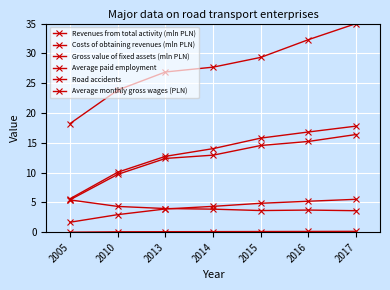

Reading left to right, what are all the values shown in this chart?

Revenues from total activity (mln PLN): 5.6	10.1	12.7	14.0	15.8	16.8	17.8
Costs of obtaining revenues (mln PLN): 5.4	9.7	12.4	12.9	14.5	15.2	16.4
Gross value of fixed assets (mln PLN): 1.7	2.9	3.9	4.3	4.8	5.2	5.5
Average paid employment: 18.2	23.8	26.9	27.7	29.3	32.3	35.0
Road accidents: 5.4	4.3	4.0	3.9	3.6	3.7	3.6
Average monthly gross wages (PLN): 0.0	0.1	0.1	0.1	0.1	0.1	0.1